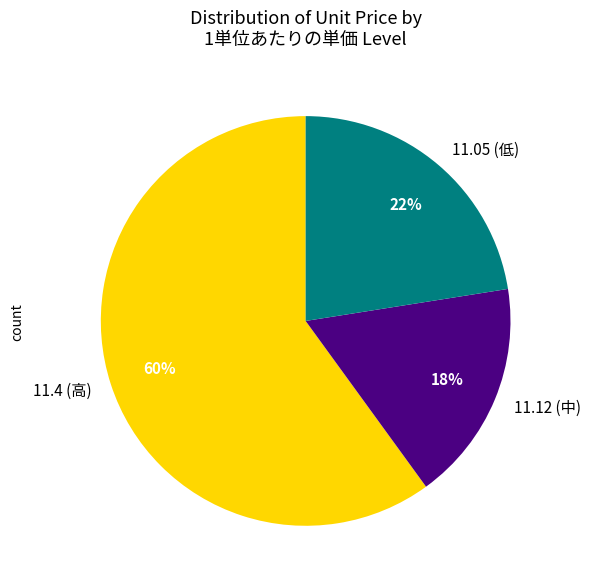

What is the largest slice in the pie chart?

11.4 (高)